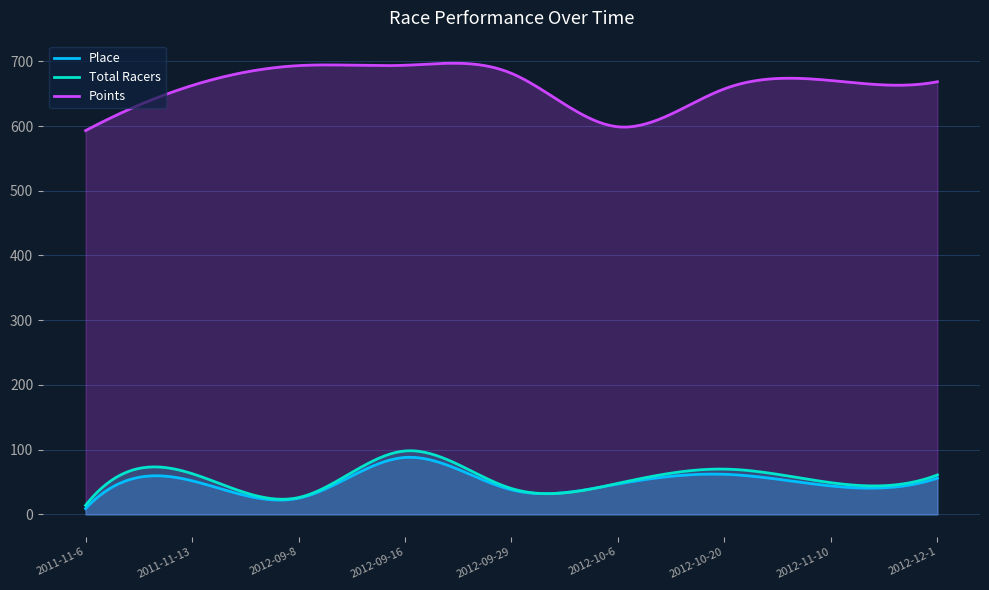

True or false: Place and Total Racers cross at least once.

False